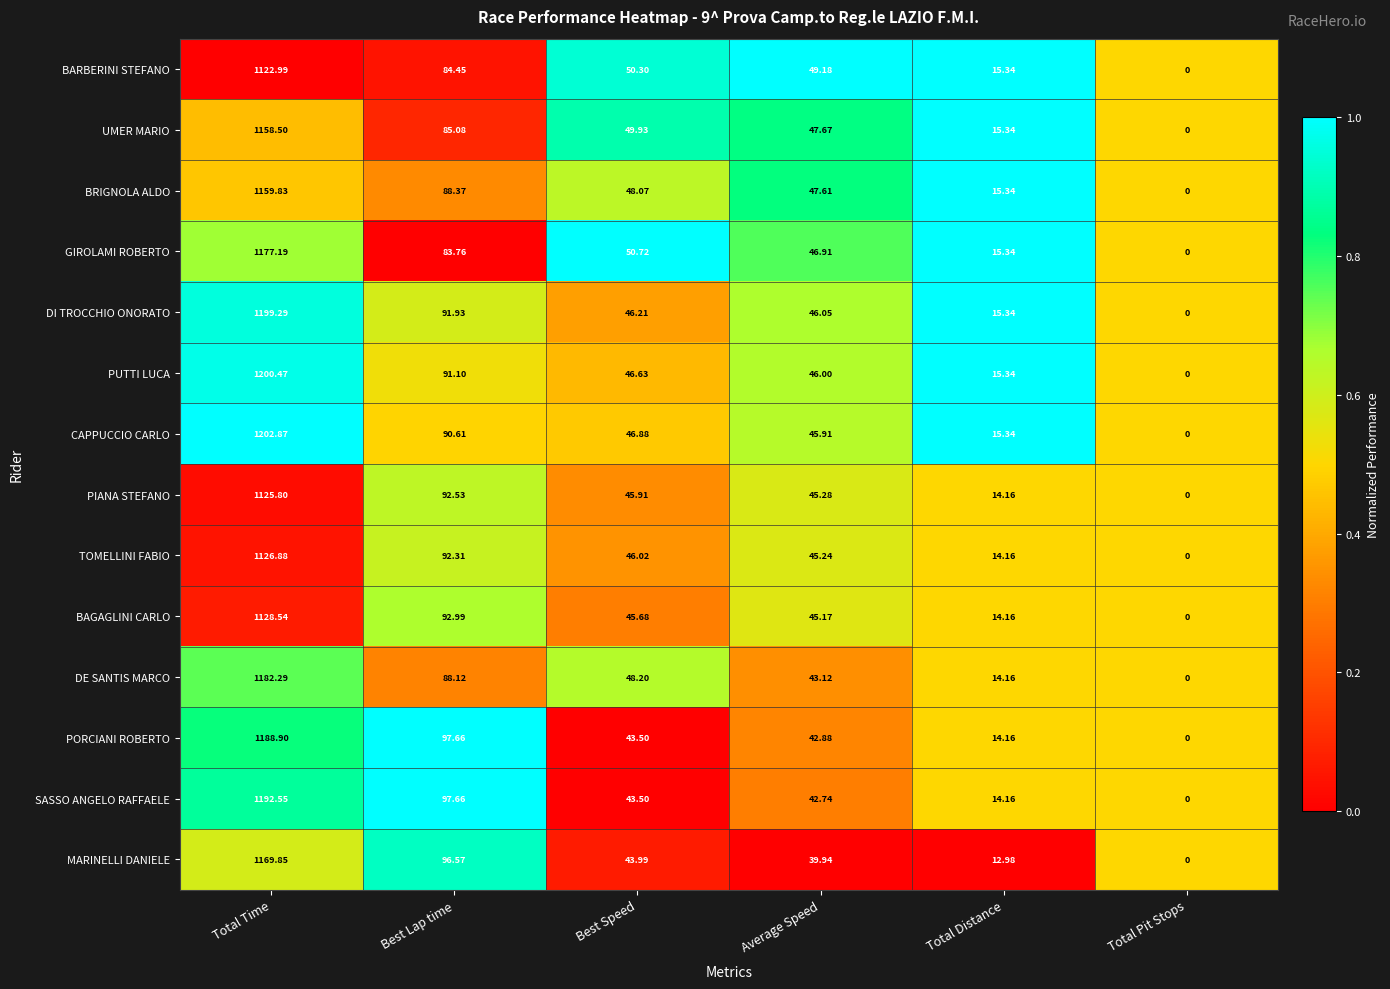

List the series in order of their peak value, highest first.

CAPPUCCIO CARLO, PUTTI LUCA, DI TROCCHIO ONORATO, SASSO ANGELO RAFFAELE, PORCIANI ROBERTO, DE SANTIS MARCO, GIROLAMI ROBERTO, MARINELLI DANIELE, BRIGNOLA ALDO, UMER MARIO, BAGAGLINI CARLO, TOMELLINI FABIO, PIANA STEFANO, BARBERINI STEFANO